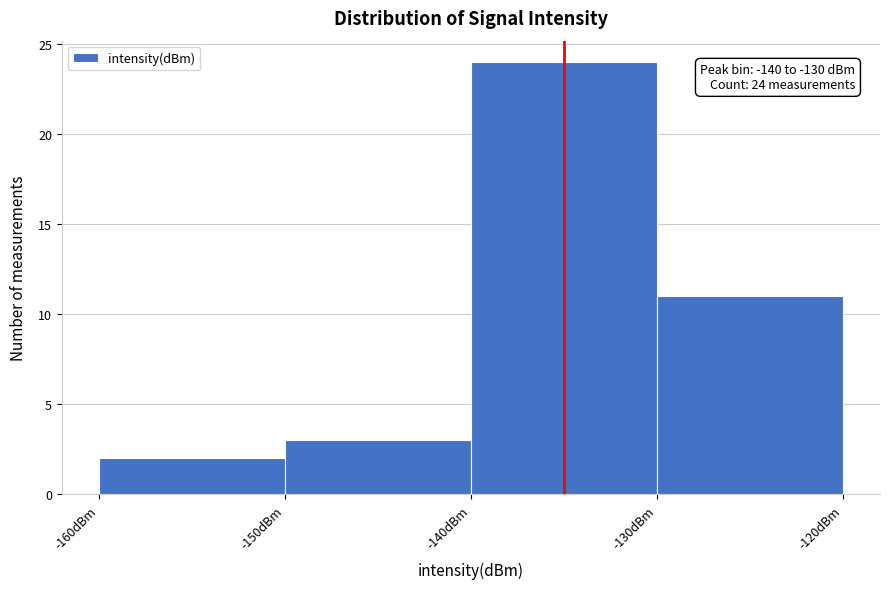

Which range on the x-axis has the tallest bar?

-140 to -130